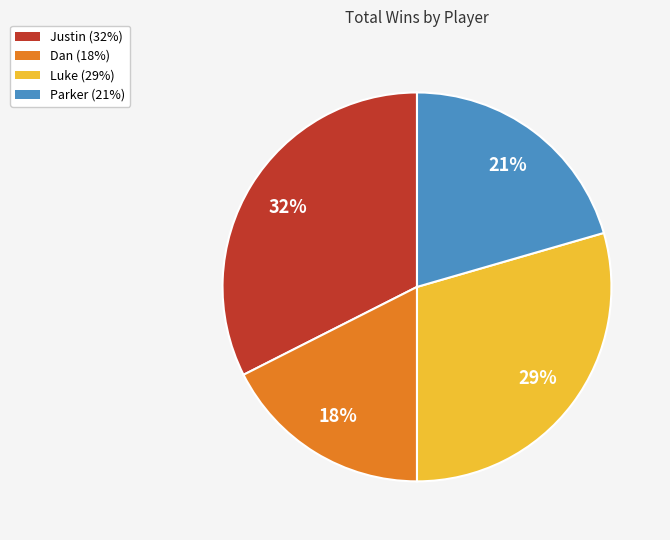

Is there a majority slice in this chart?

No